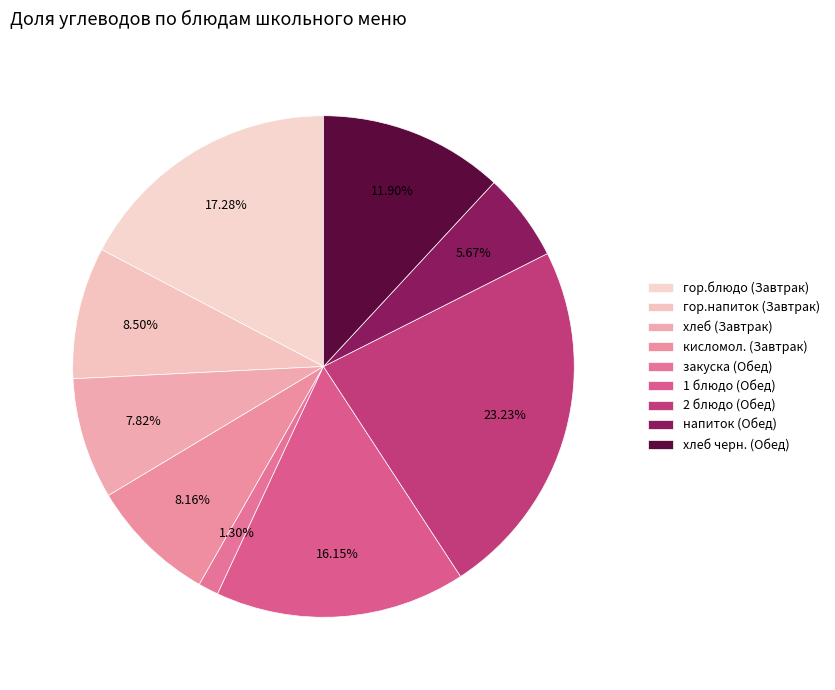

Does кисломол. (Завтрак) represent more than half of the total?

No